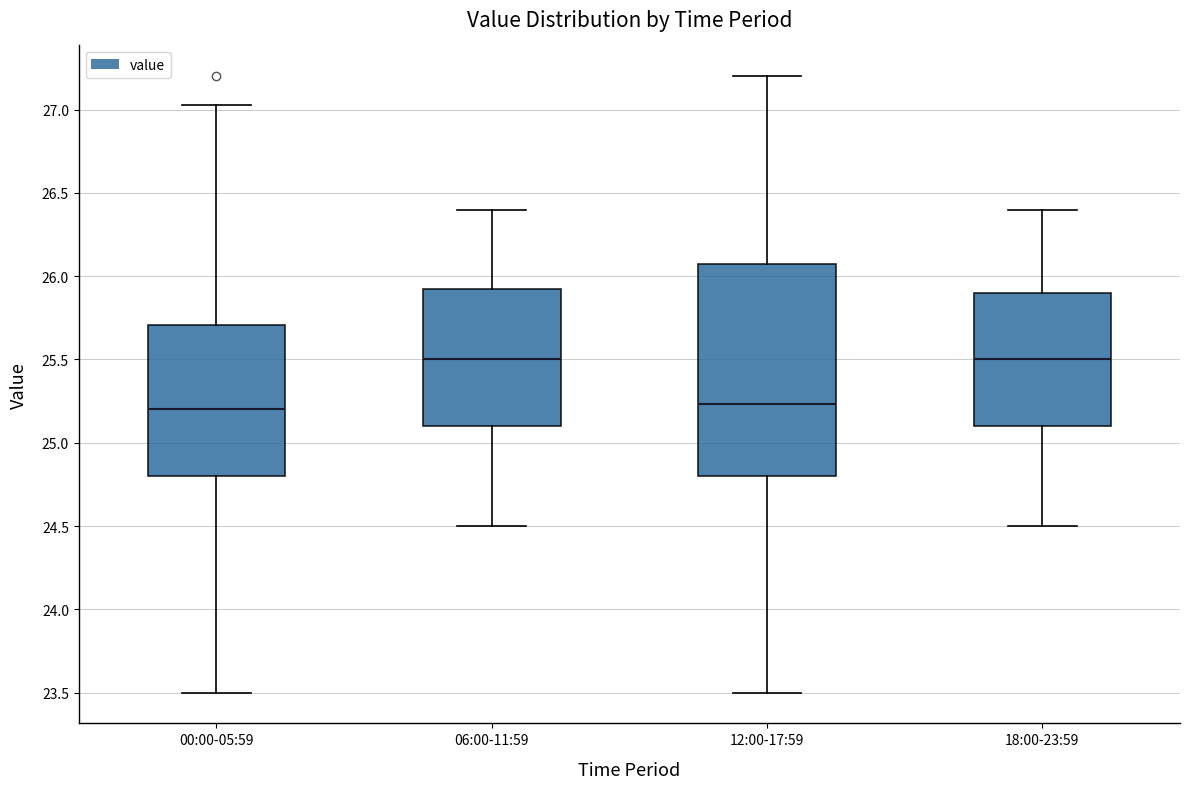

Reading left to right, transcribe this box plot: for each box, give where its median line is, the range the box spans, and where its two whiskers end, as read against the y-axis. The values are not printed on the chart, so give them approximately, as read against the axis.

00:00-05:59: median 25.20, box 24.80 to 25.70, whiskers 23.50 to 27.05
06:00-11:59: median 25.50, box 25.10 to 25.95, whiskers 24.50 to 26.40
12:00-17:59: median 25.25, box 24.80 to 26.05, whiskers 23.50 to 27.20
18:00-23:59: median 25.50, box 25.10 to 25.90, whiskers 24.50 to 26.40